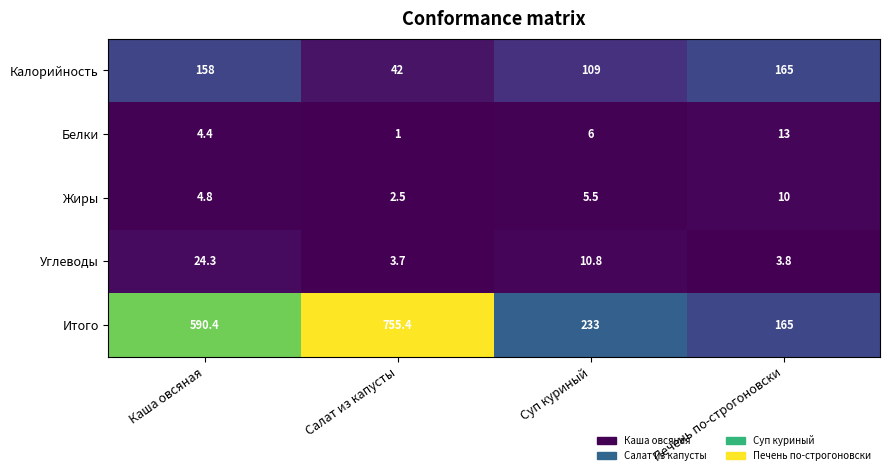

What is the greatest value displayed?

755.4